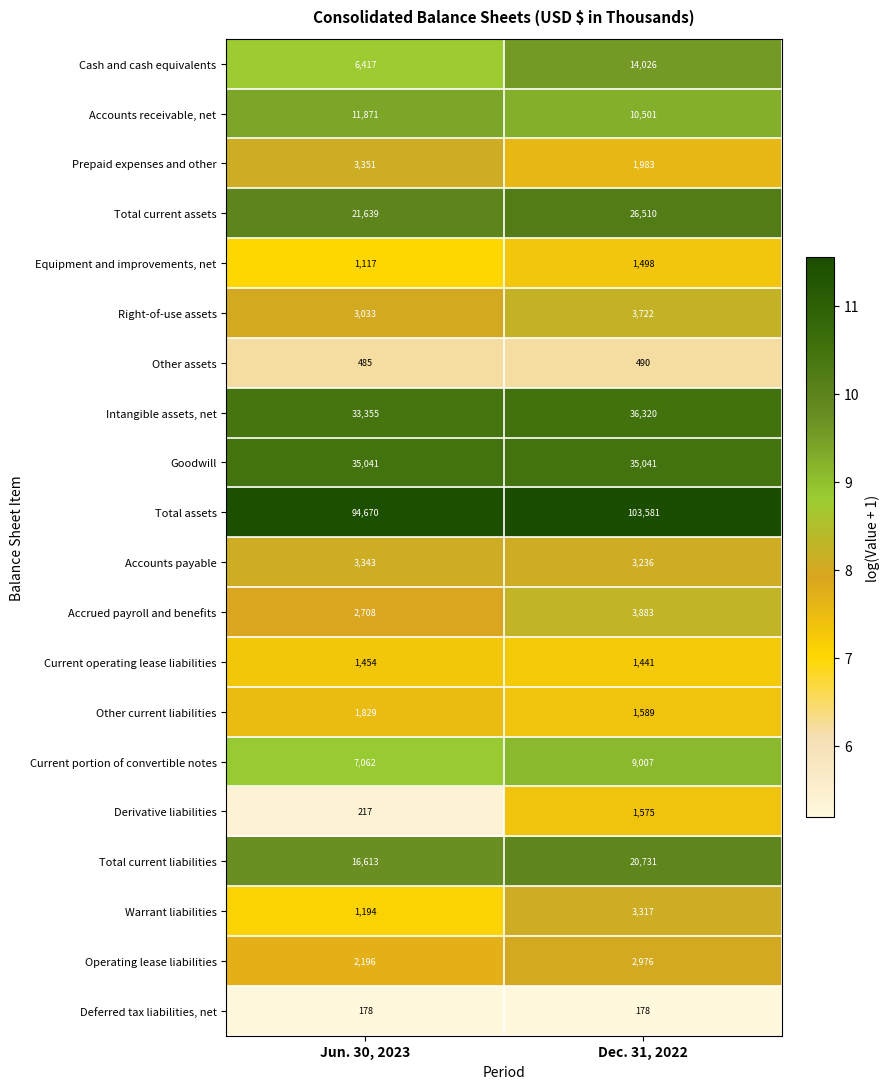

What is the total value across all series at Jun. 30, 2023?

247773